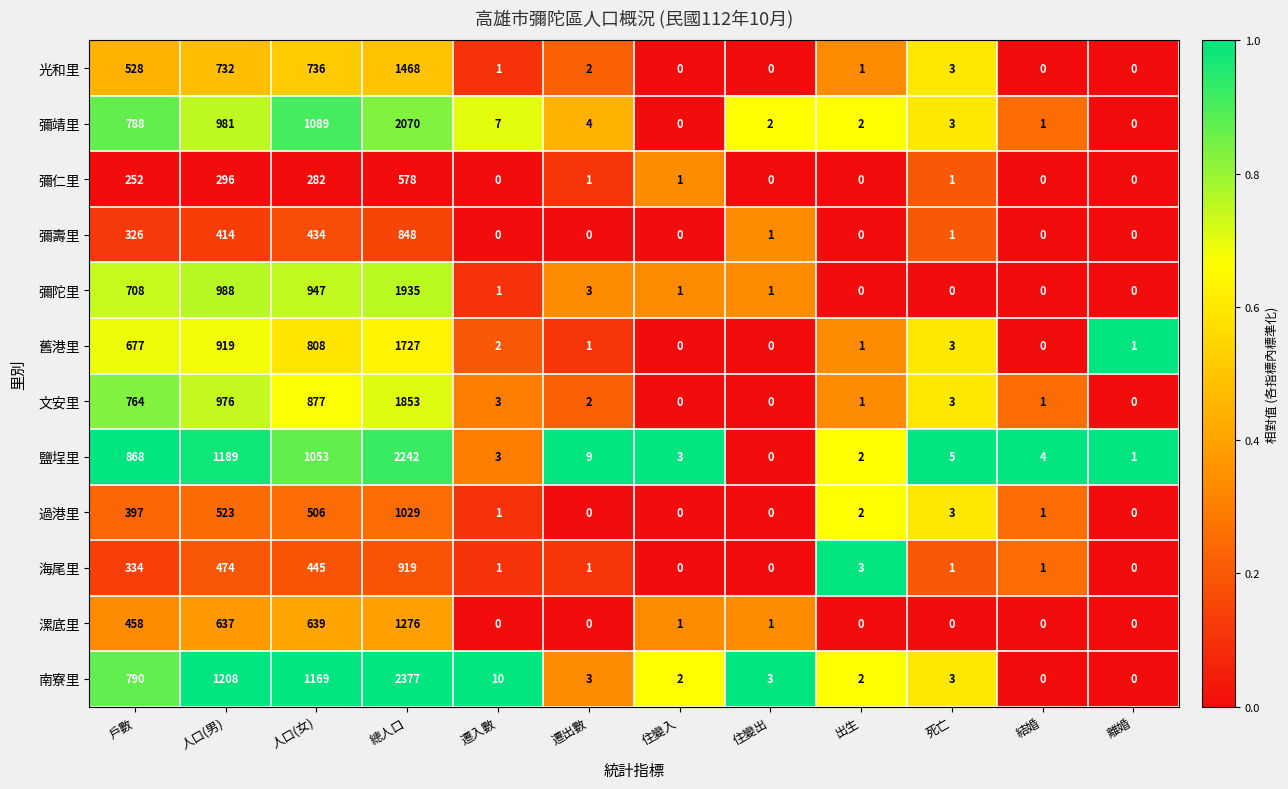

Count the number of data series in this chart.

12